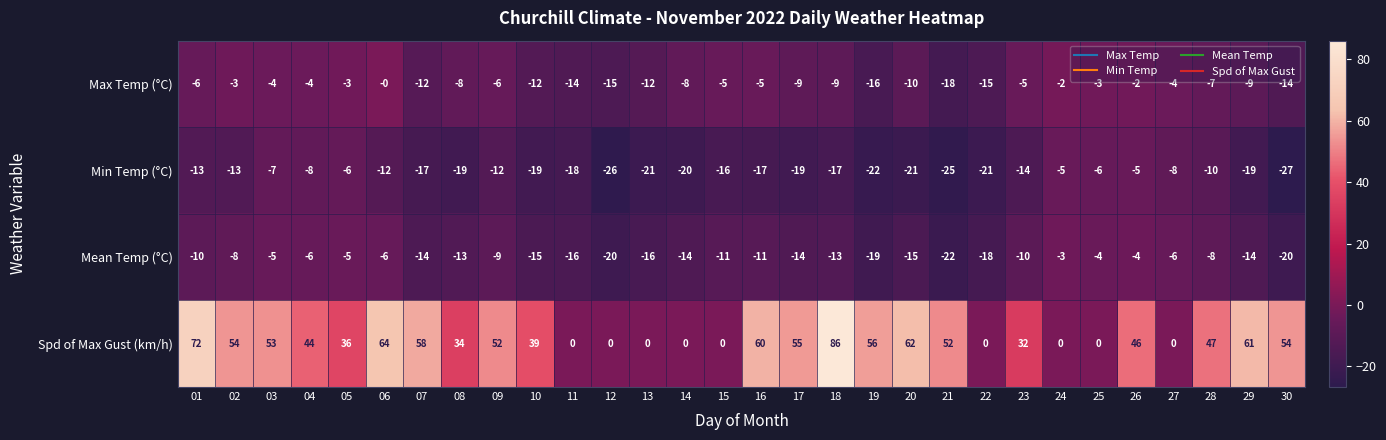

True or false: Max Temp (°C) has a value of -13 at 08.

False